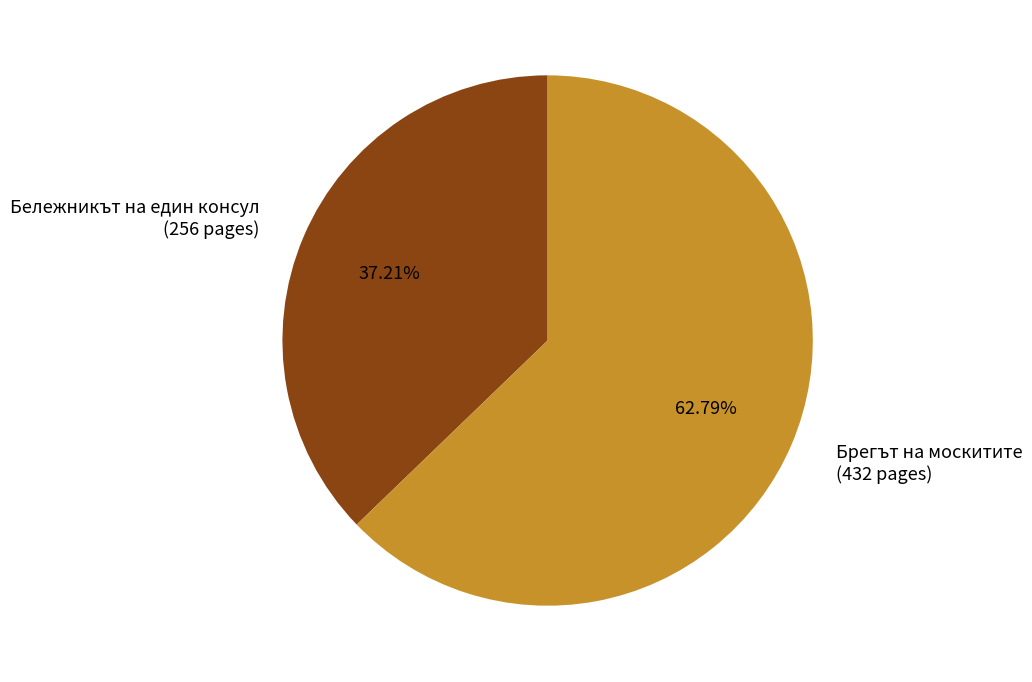

Does Бележникът на един консул (256 pages) account for over 50% of the chart?

No